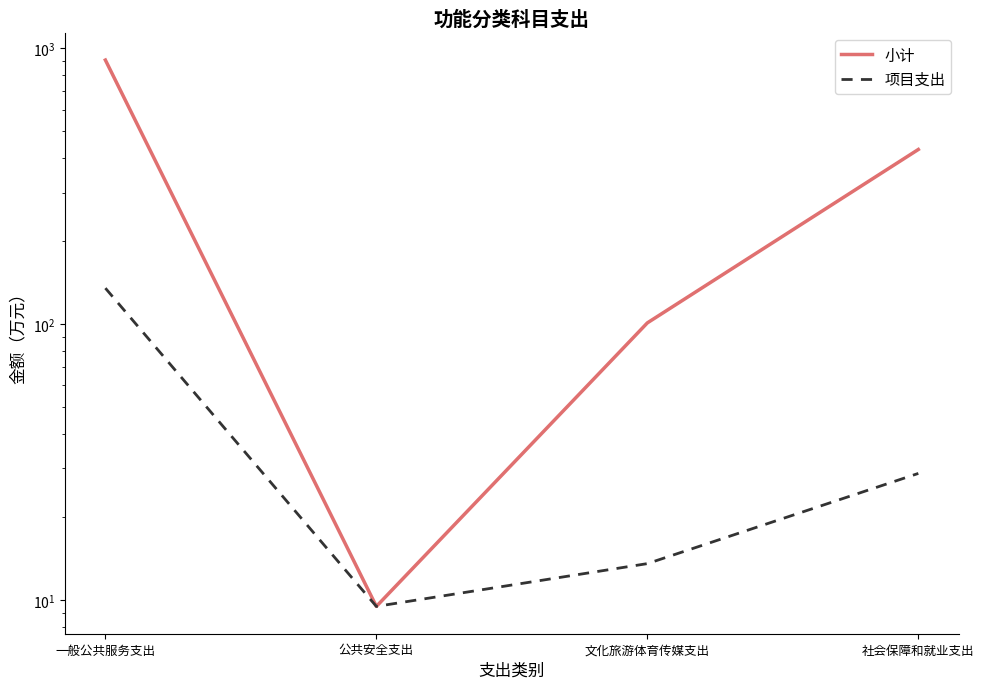

True or false: 小计 and 项目支出 intersect in this chart.

False